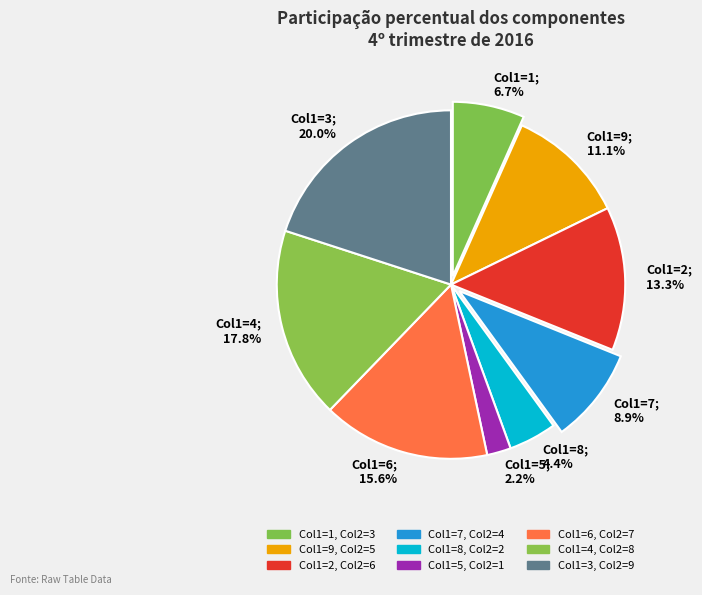

Between Col1=9; 11.1% and Col1=1; 6.7%, which is larger?

Col1=9; 11.1%